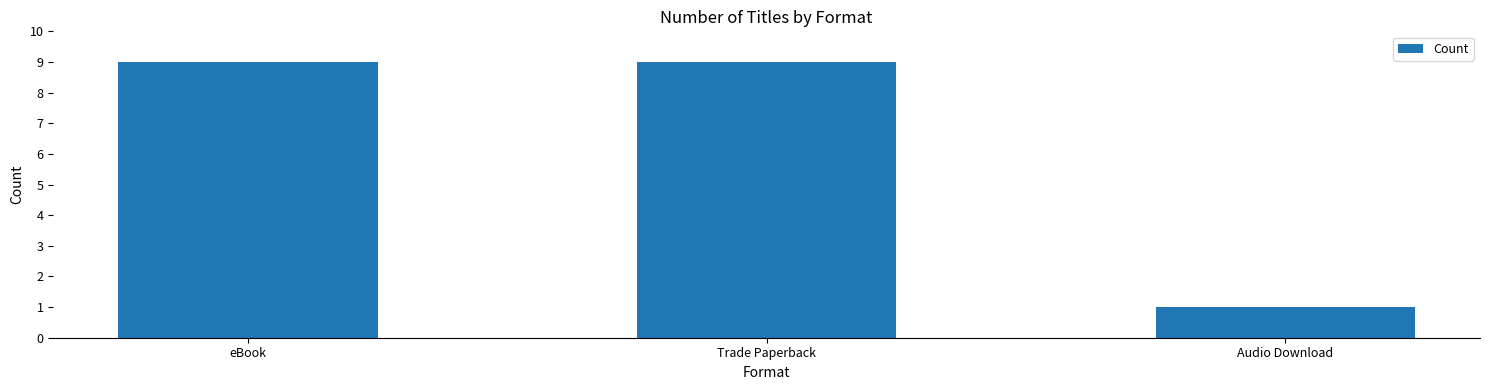

Reading right to left, transcribe all the data shown in this chart.

1	9	9